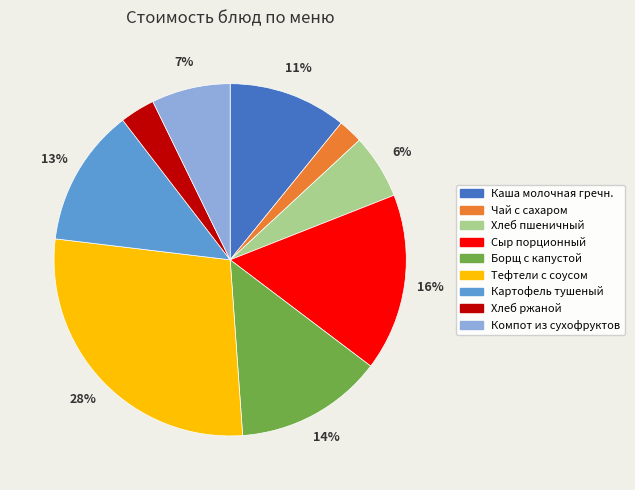

To the nearest percent, what is the difference between the largest and smallest slice percentages?

26%